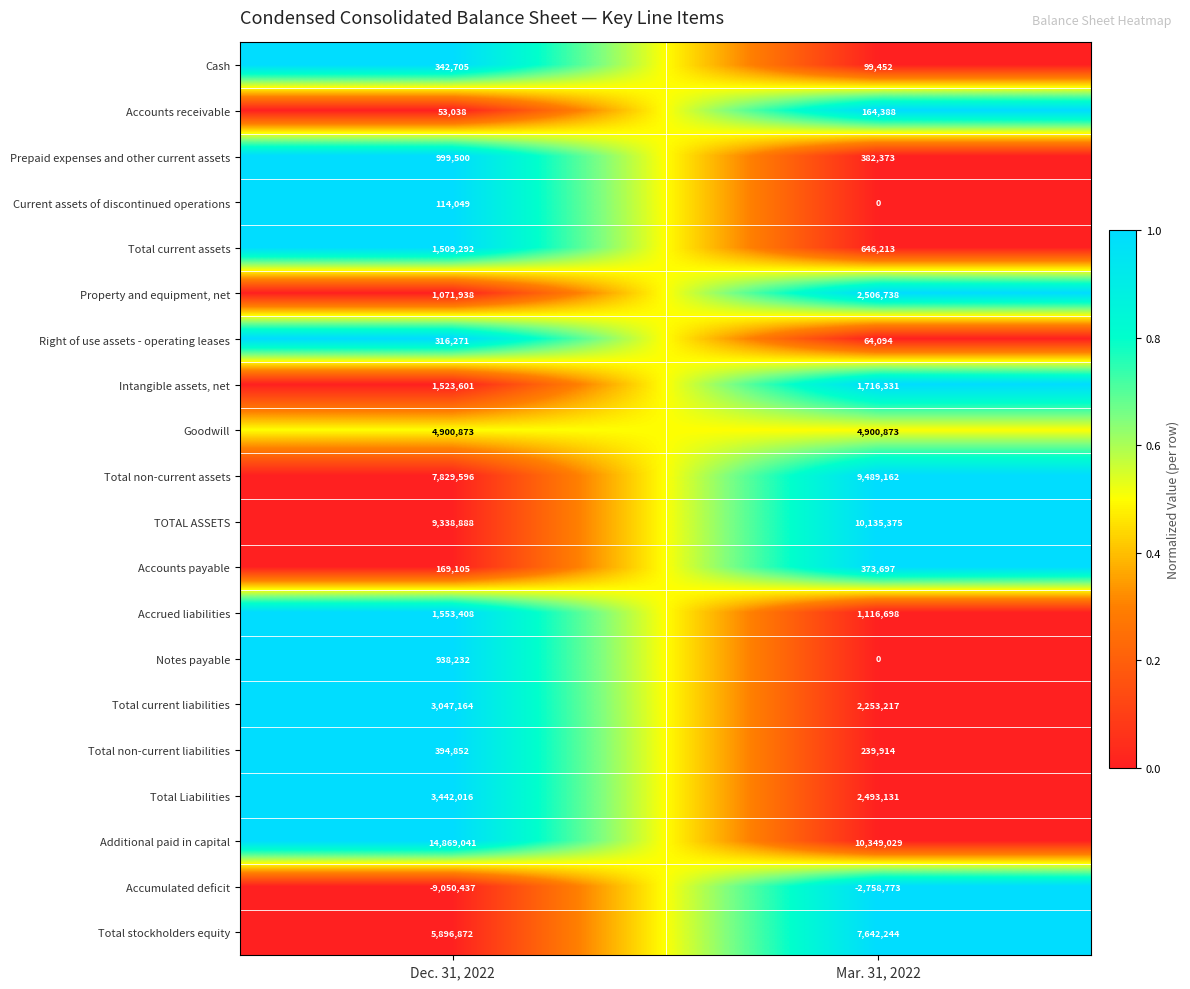

List the series in order of their peak value, highest first.

Additional paid in capital, TOTAL ASSETS, Total non-current assets, Total stockholders equity, Goodwill, Total Liabilities, Total current liabilities, Property and equipment, net, Intangible assets, net, Accrued liabilities, Total current assets, Prepaid expenses and other current assets, Notes payable, Total non-current liabilities, Accounts payable, Cash, Right of use assets - operating leases, Accounts receivable, Current assets of discontinued operations, Accumulated deficit